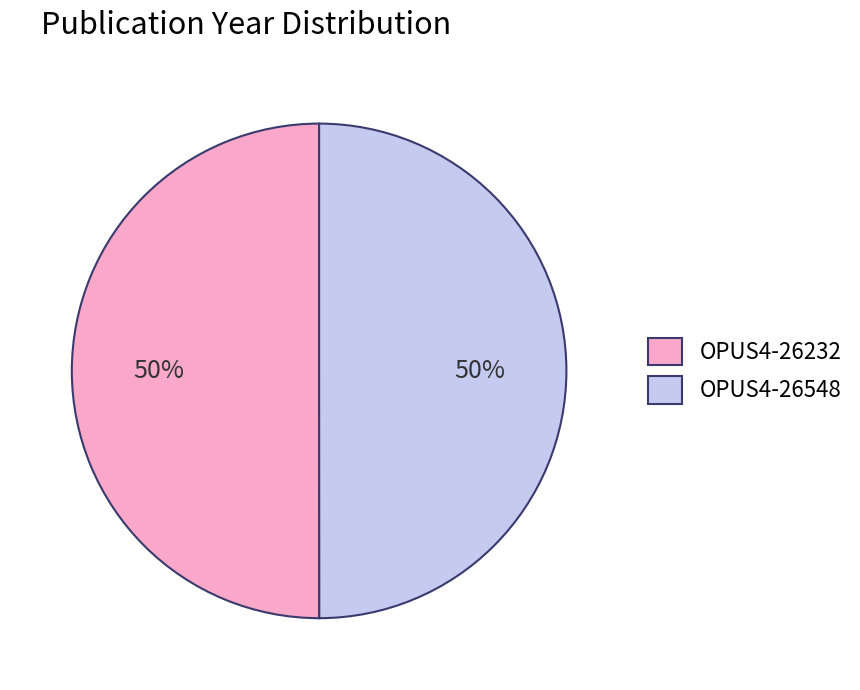

How many segments does this pie chart have?

2